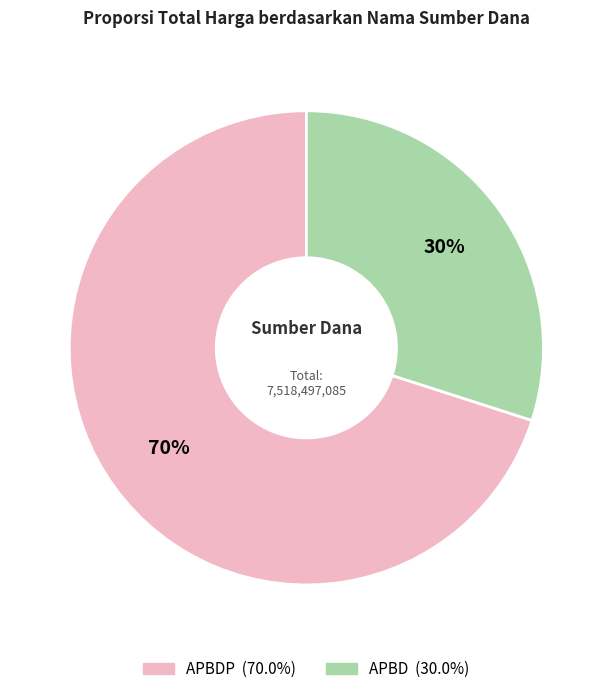

To the nearest percent, what is the difference between the largest and smallest slice percentages?

40%